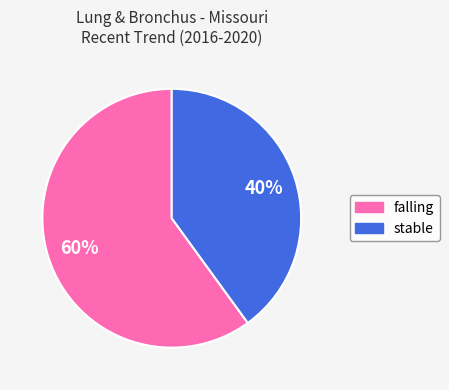

Approximately how many times larger is the value at falling compared to stable?

1.5